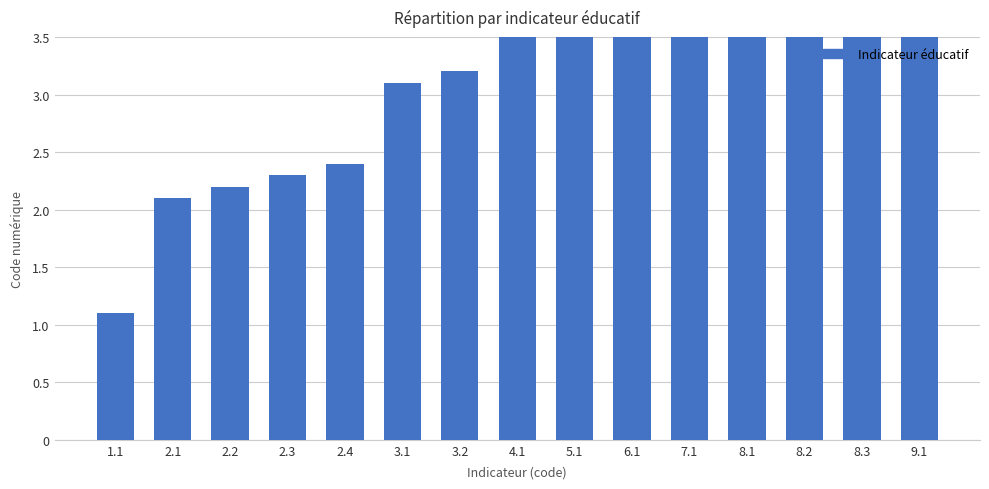

How many bars are there in total?

15